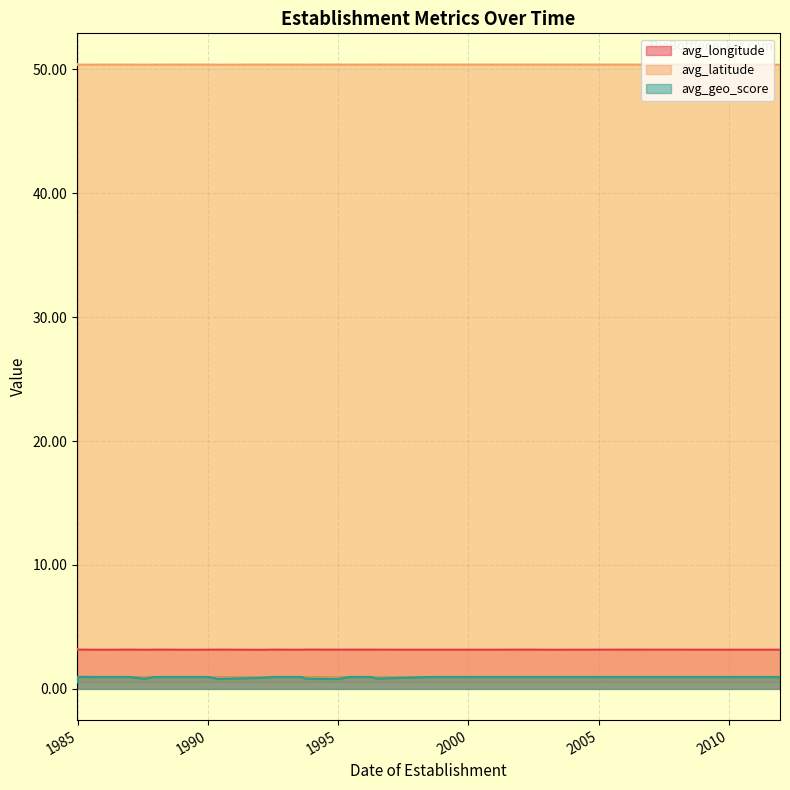

What is the greatest value displayed?

50.4